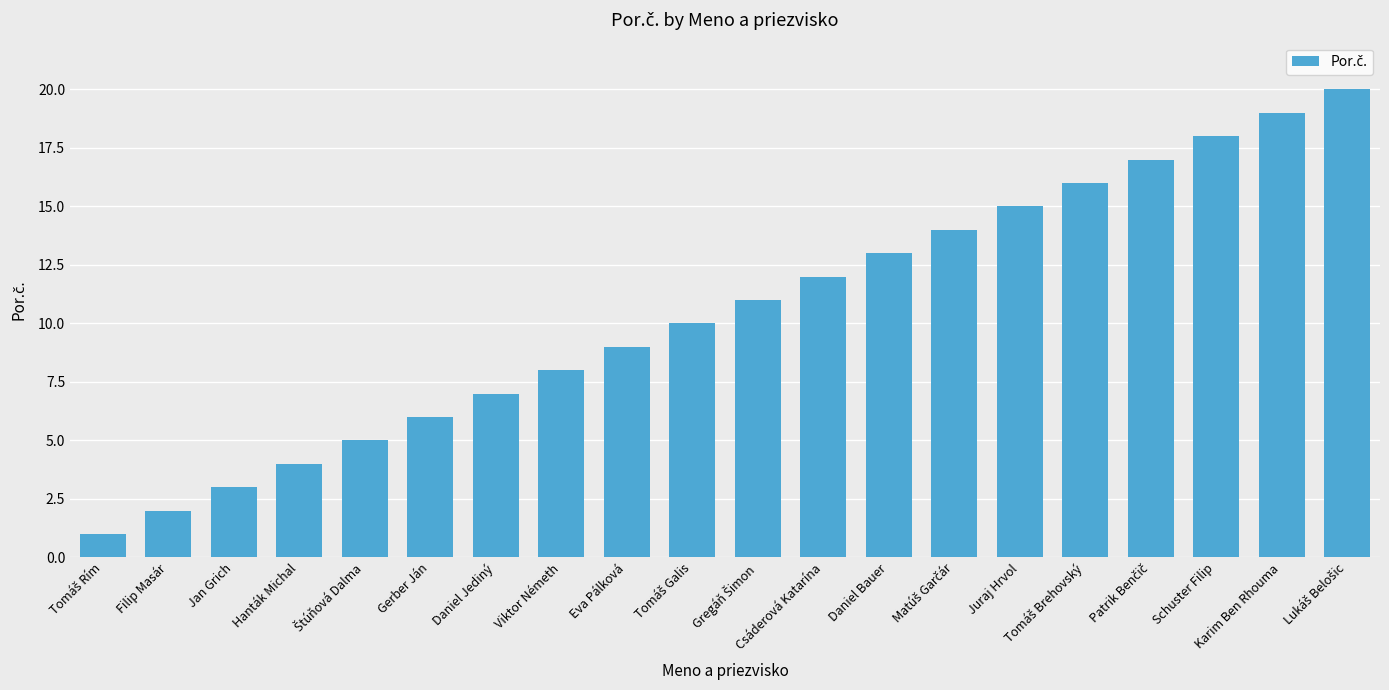

Are the bars grouped side by side (vs. stacked)?

No